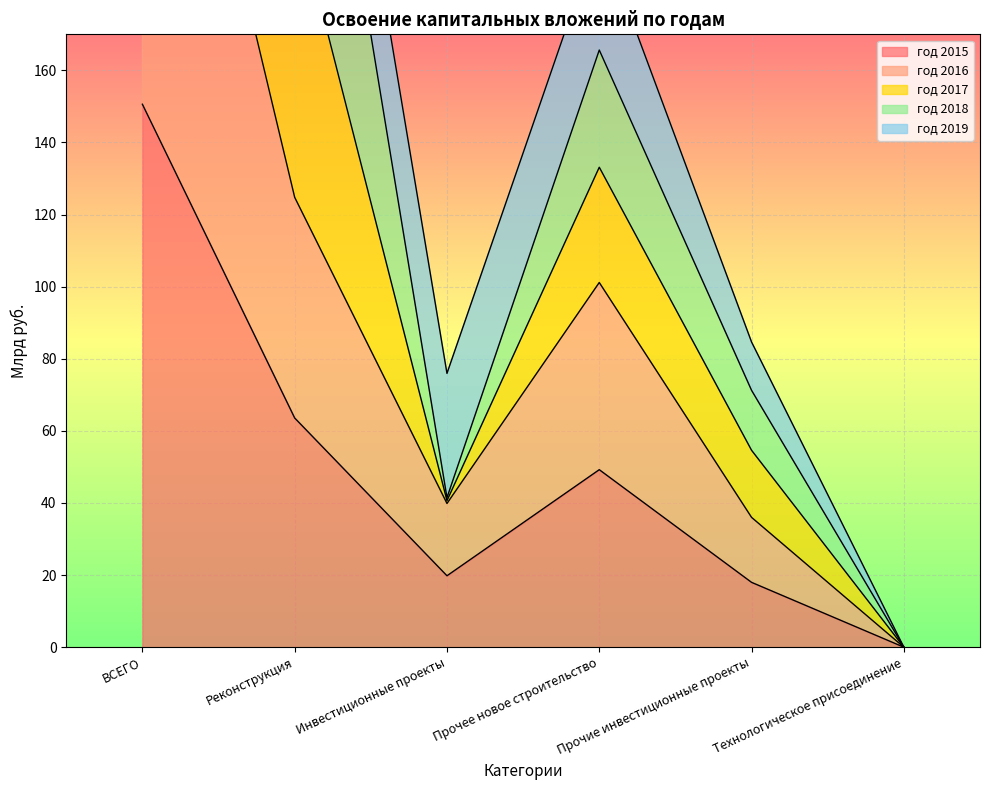

What is the average value of the год 2017 series?

192.2